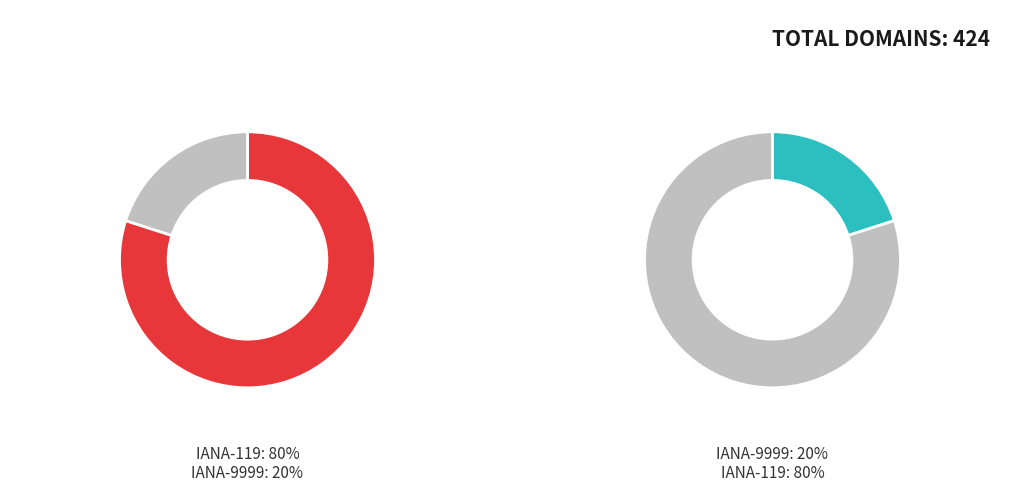

Between Universal Postal Union (IANA 119) and Universal Postal Union (IANA 9999), which is larger?

Universal Postal Union (IANA 119)